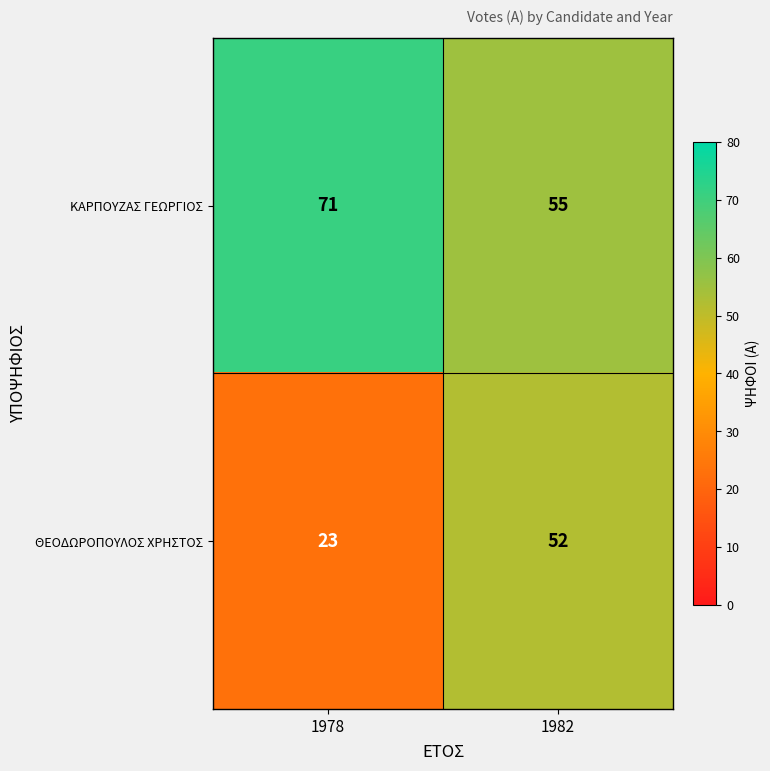

What is the spread (max minus min) of values at 1982?

3